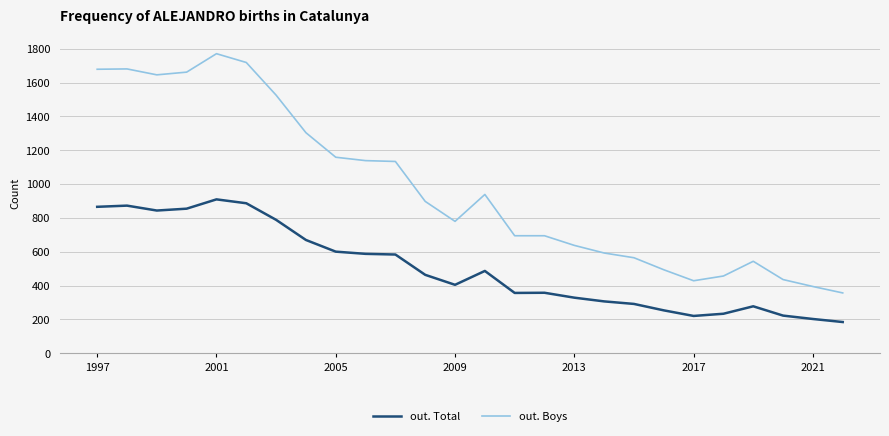

Which series has the largest total across all categories?

out. Boys